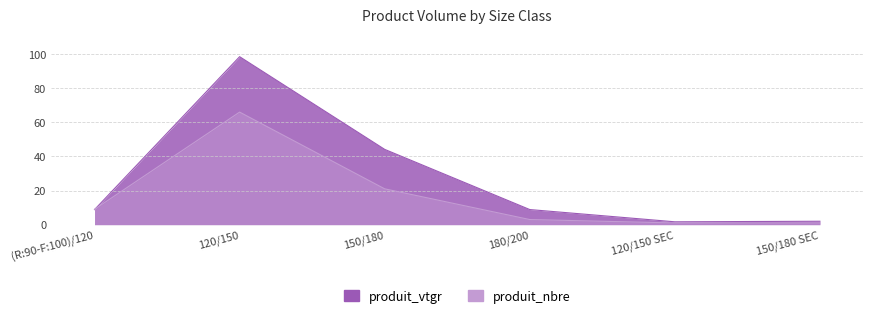

Is it true that produit_nbre equals 3.0 at 180/200?

True